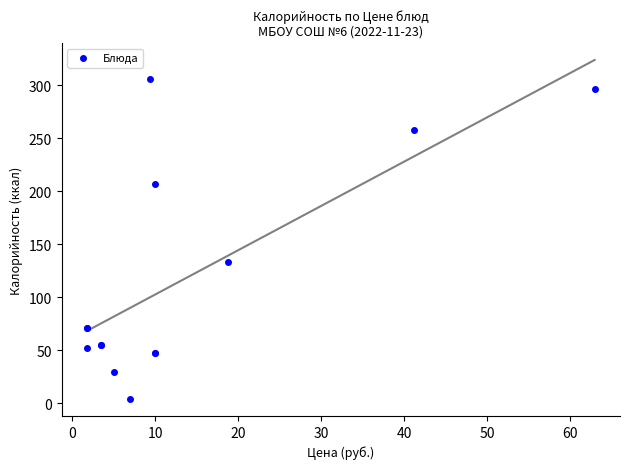

What Y value in the scatter plot is closest to 154?

133.0